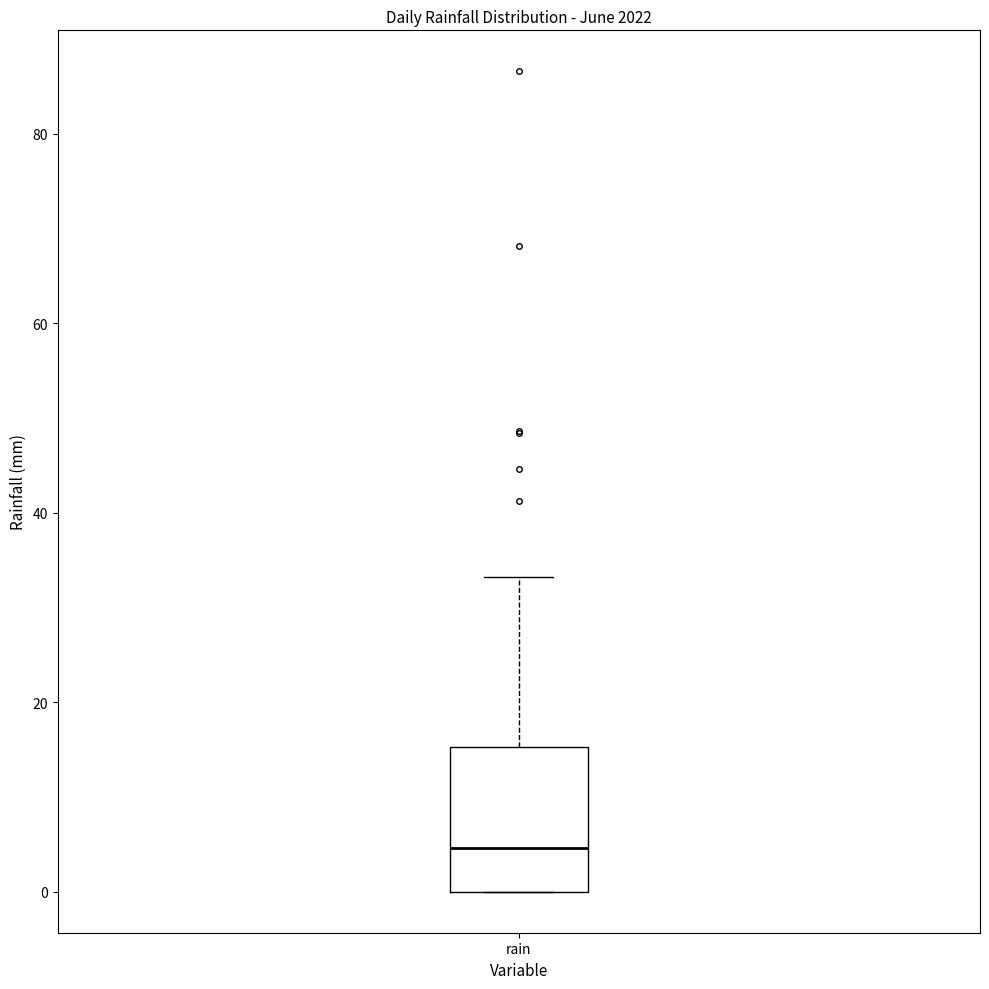

Read this box plot against the y-axis: the position of the median line, the range covered by the box, and the ends of both whiskers. The values are not printed on the chart, so give them approximately, as read against the axis.

median 4, box 0 to 16, whiskers 0 to 34